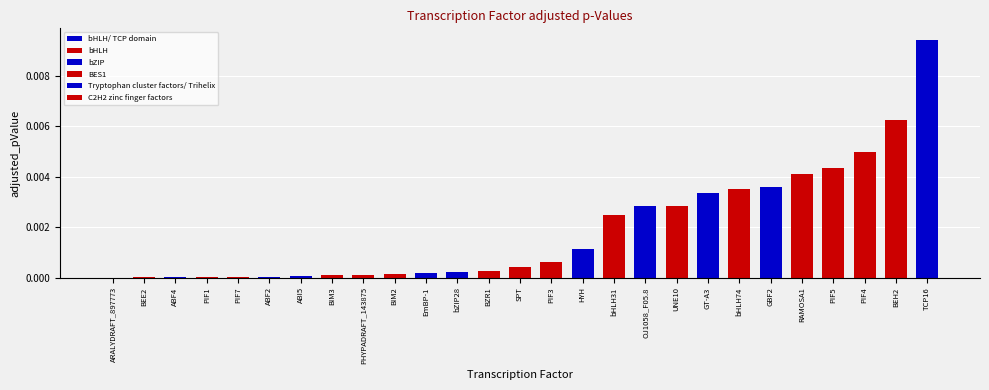

True or false: the data shows 0.0 at UNE10.

True